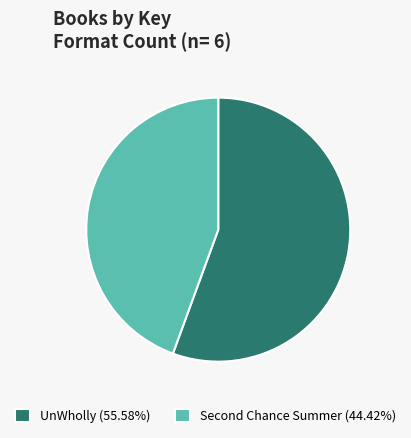

Which slice is the largest?

UnWholly